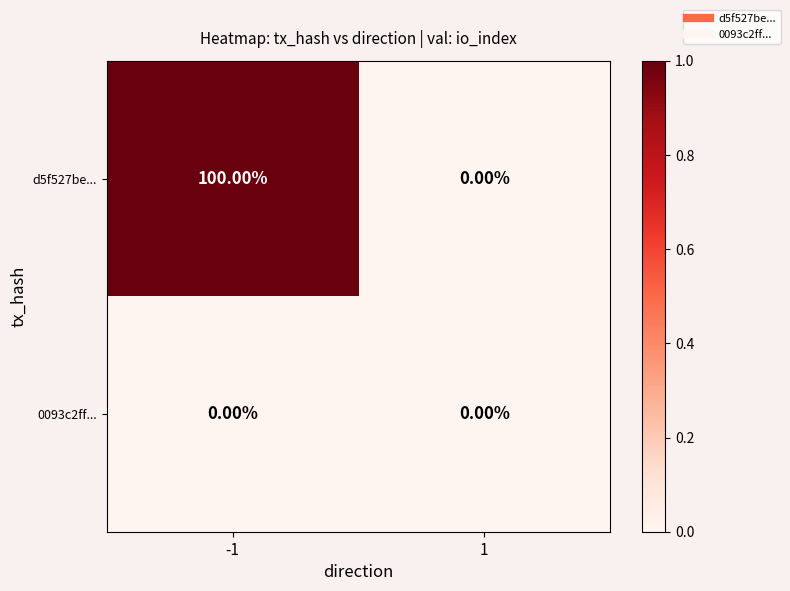

What is the total value across all series at -1?

100